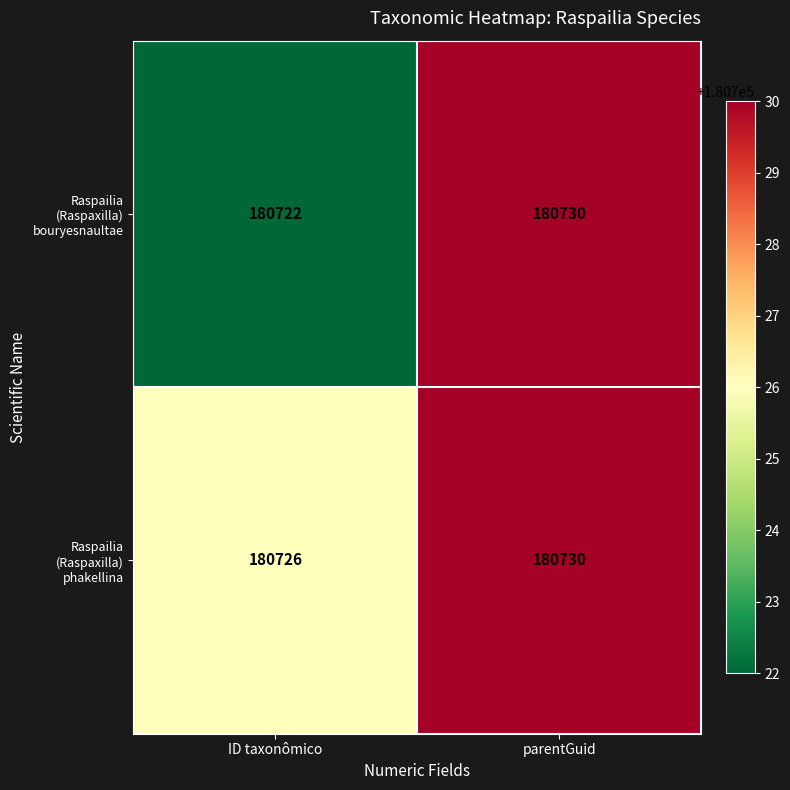

At which category is the sum across all series the highest?

parentGuid